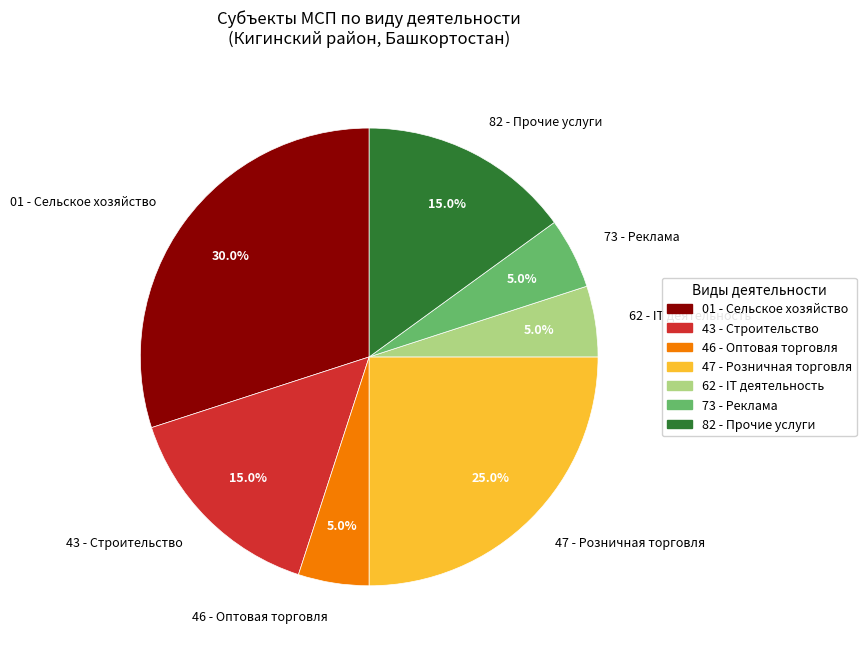

What is the largest slice in the pie chart?

01 - Сельское хозяйство